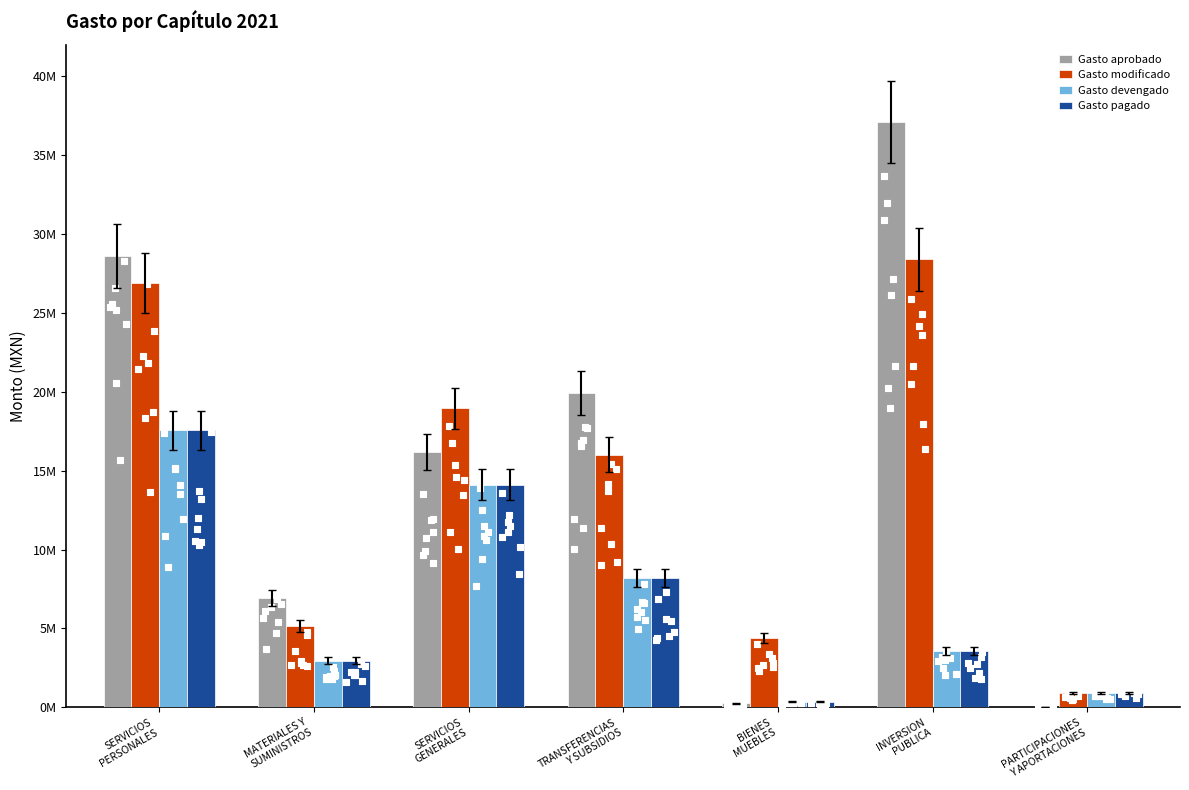

Which series contains the highest Y value?

Gasto aprobado